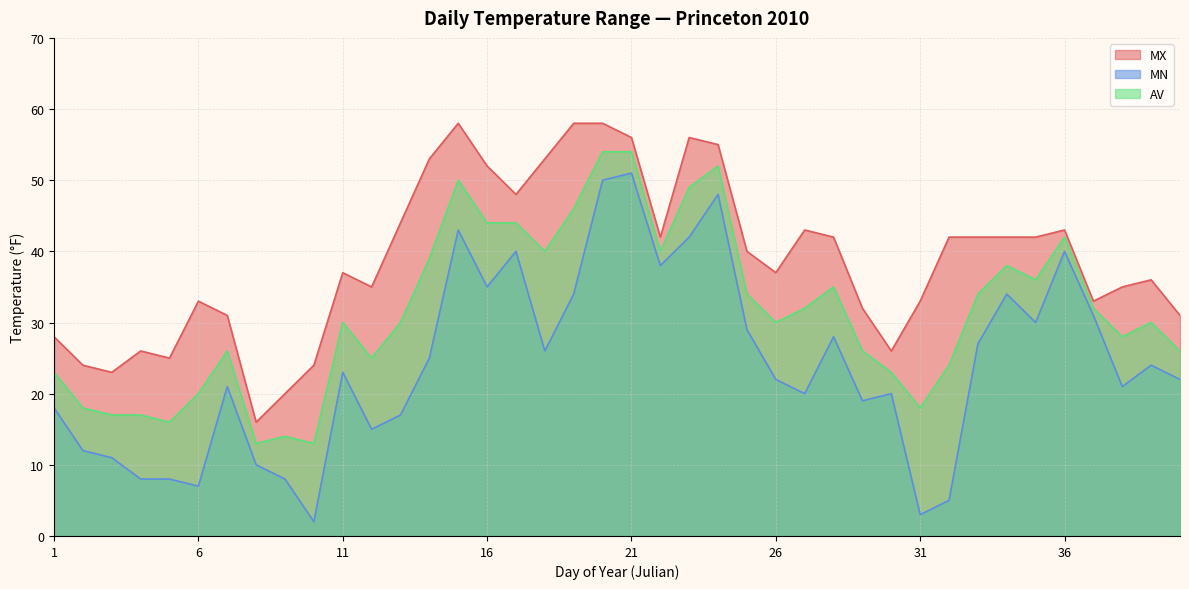

True or false: AV and MN intersect in this chart.

False